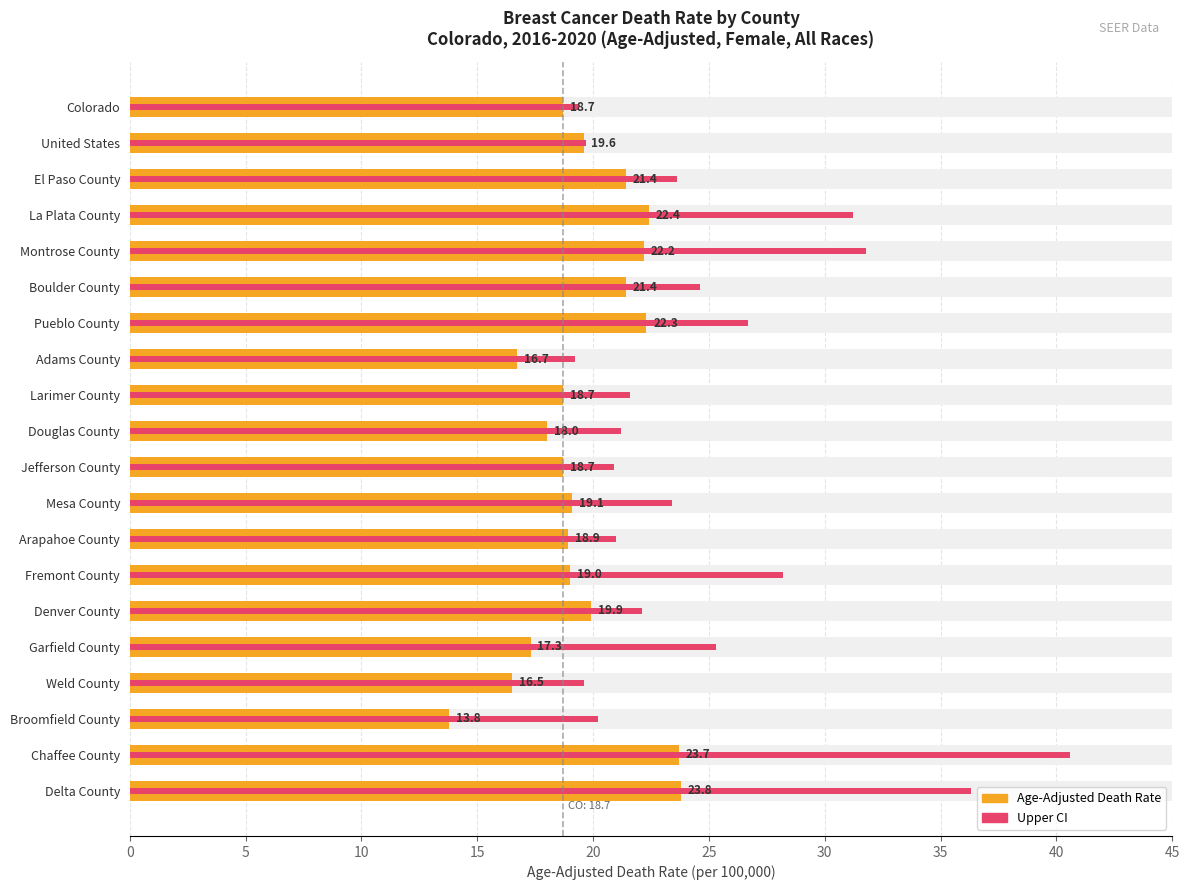

What is the average value of the Upper CI series?

24.8